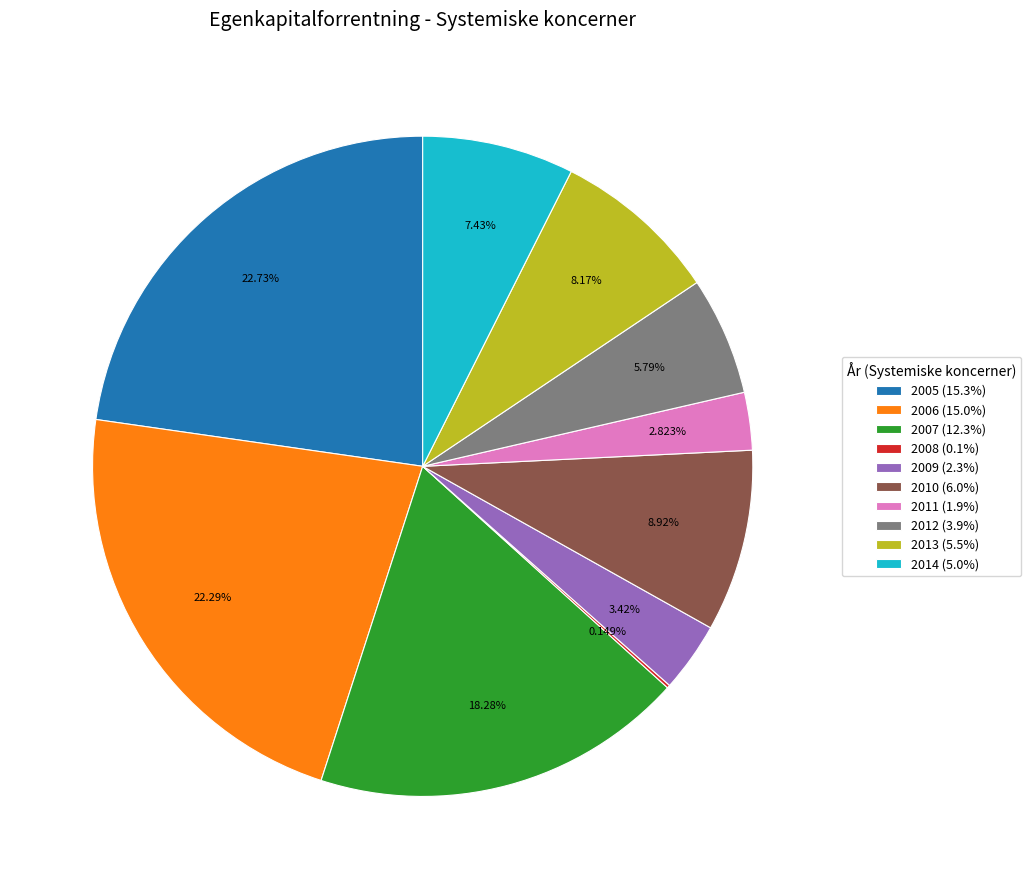

To the nearest percent, what is the difference between the 2011 and 2009 slice percentages?

1%